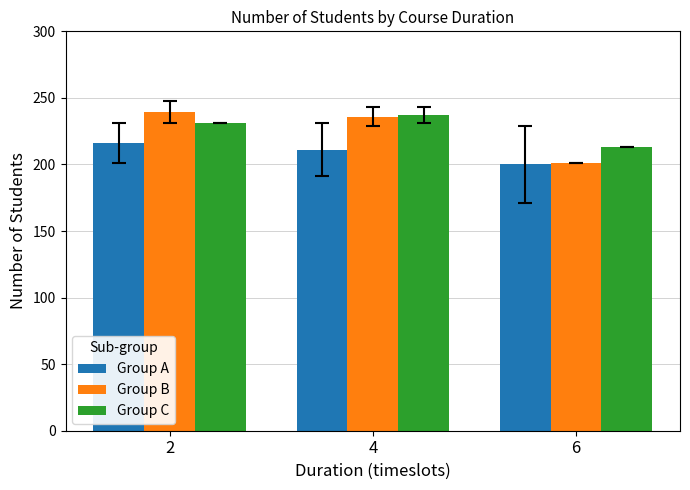

Reading left to right, transcribe all the data shown in this chart.

Group A: 216.0	211.0	200.0
Group B: 239.5	236.0	201.0
Group C: 231.0	237.0	213.0